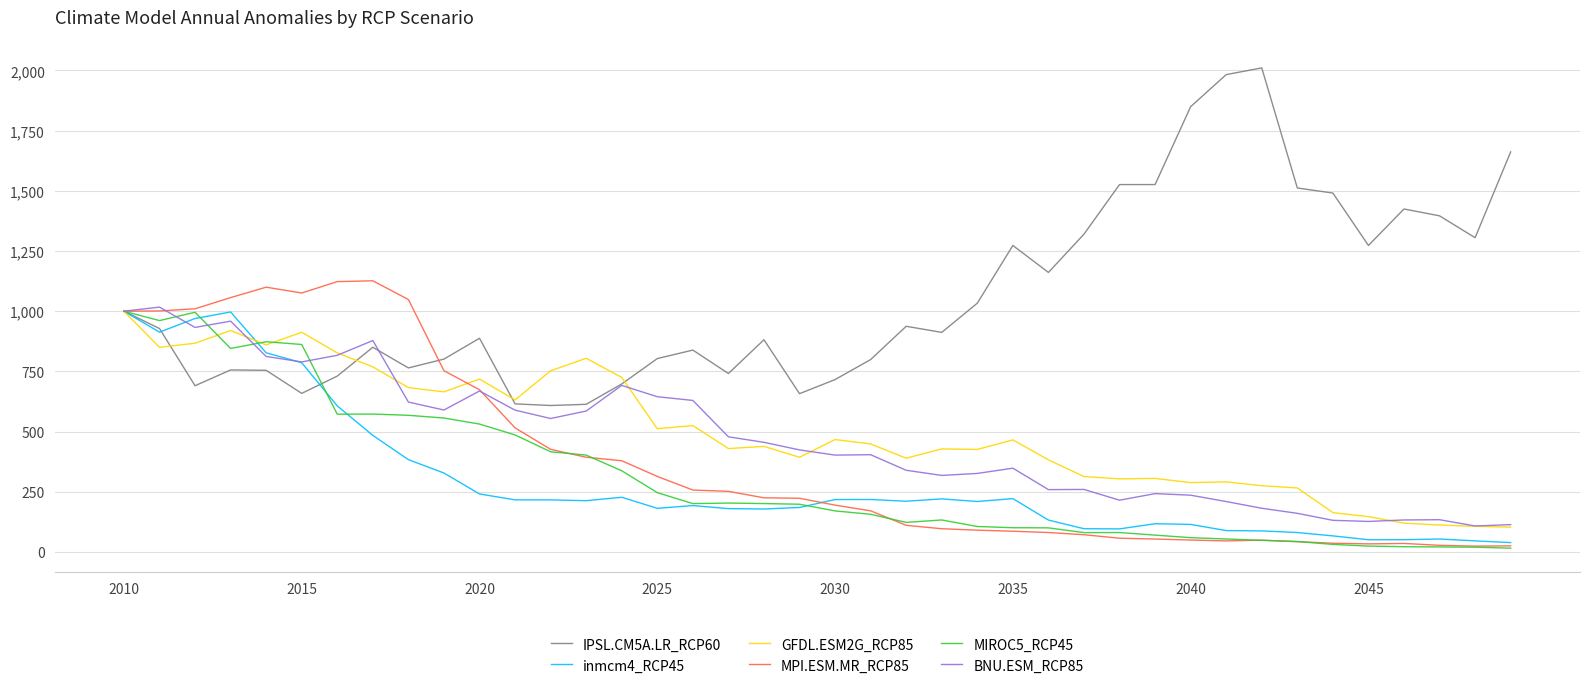

Which series has the largest total across all categories?

IPSL.CM5A.LR_RCP60